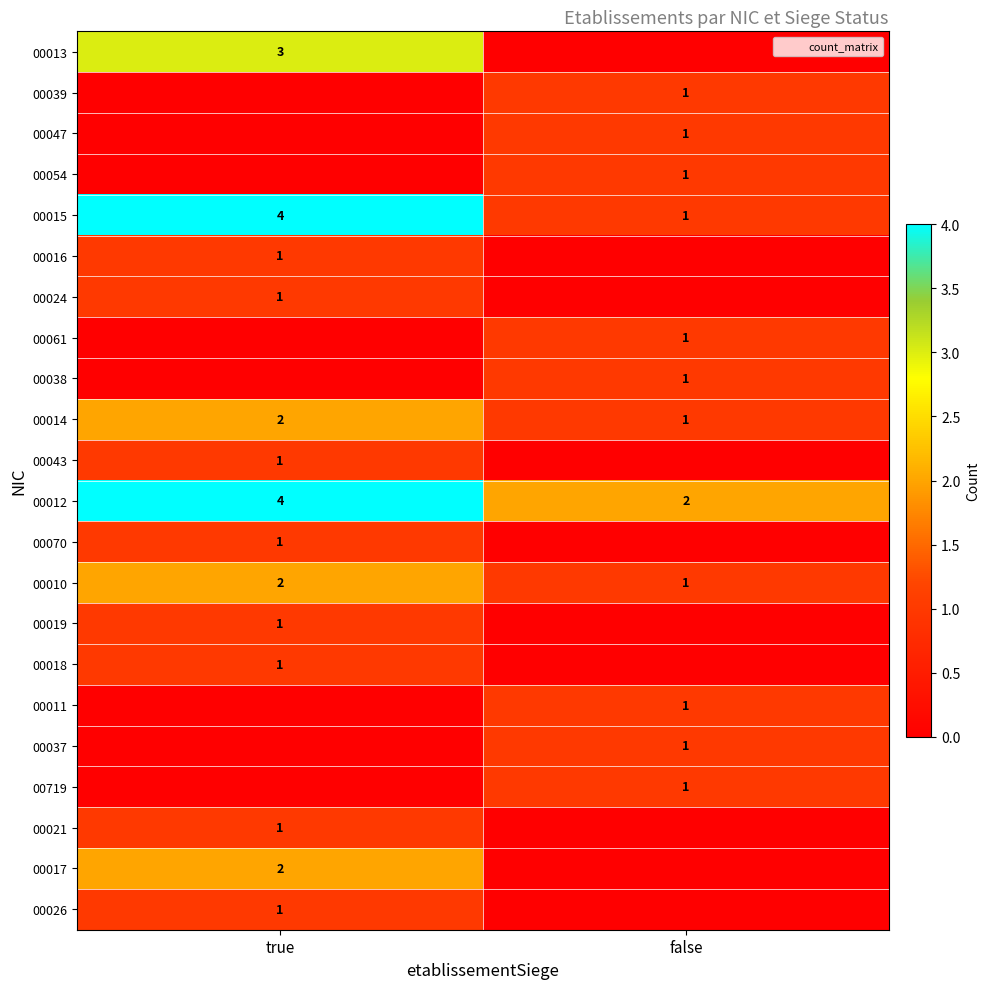

How many distinct data groups are displayed?

22